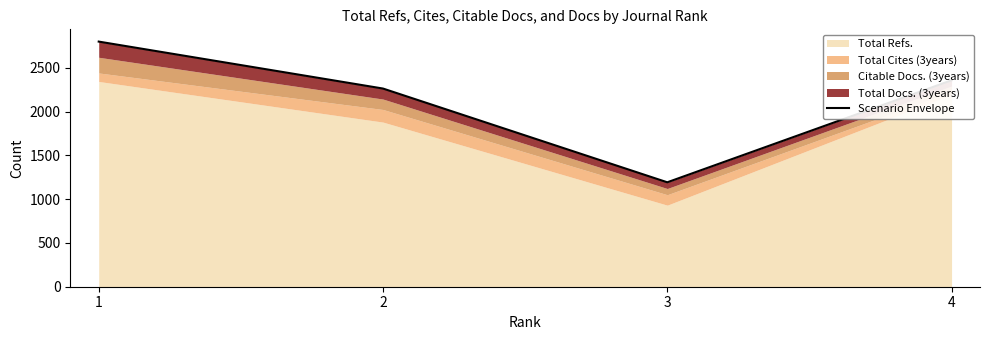

True or false: the data shows 880 at 2.

False